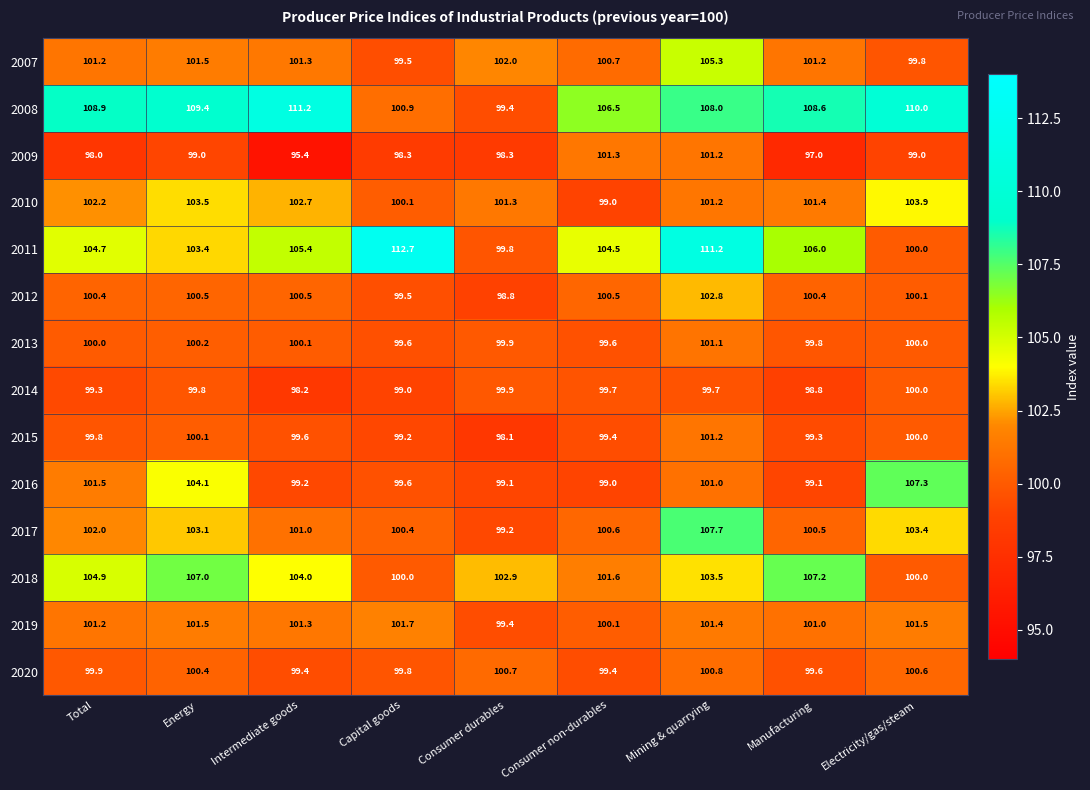

Which series has the largest total across all categories?

2008